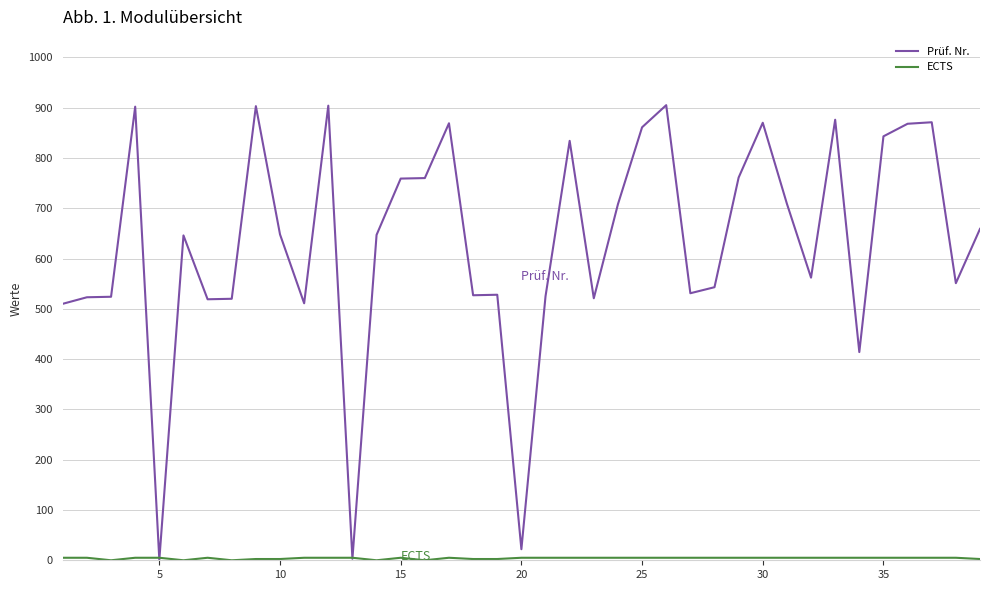

Which series has the largest total across all categories?

Prüf. Nr.